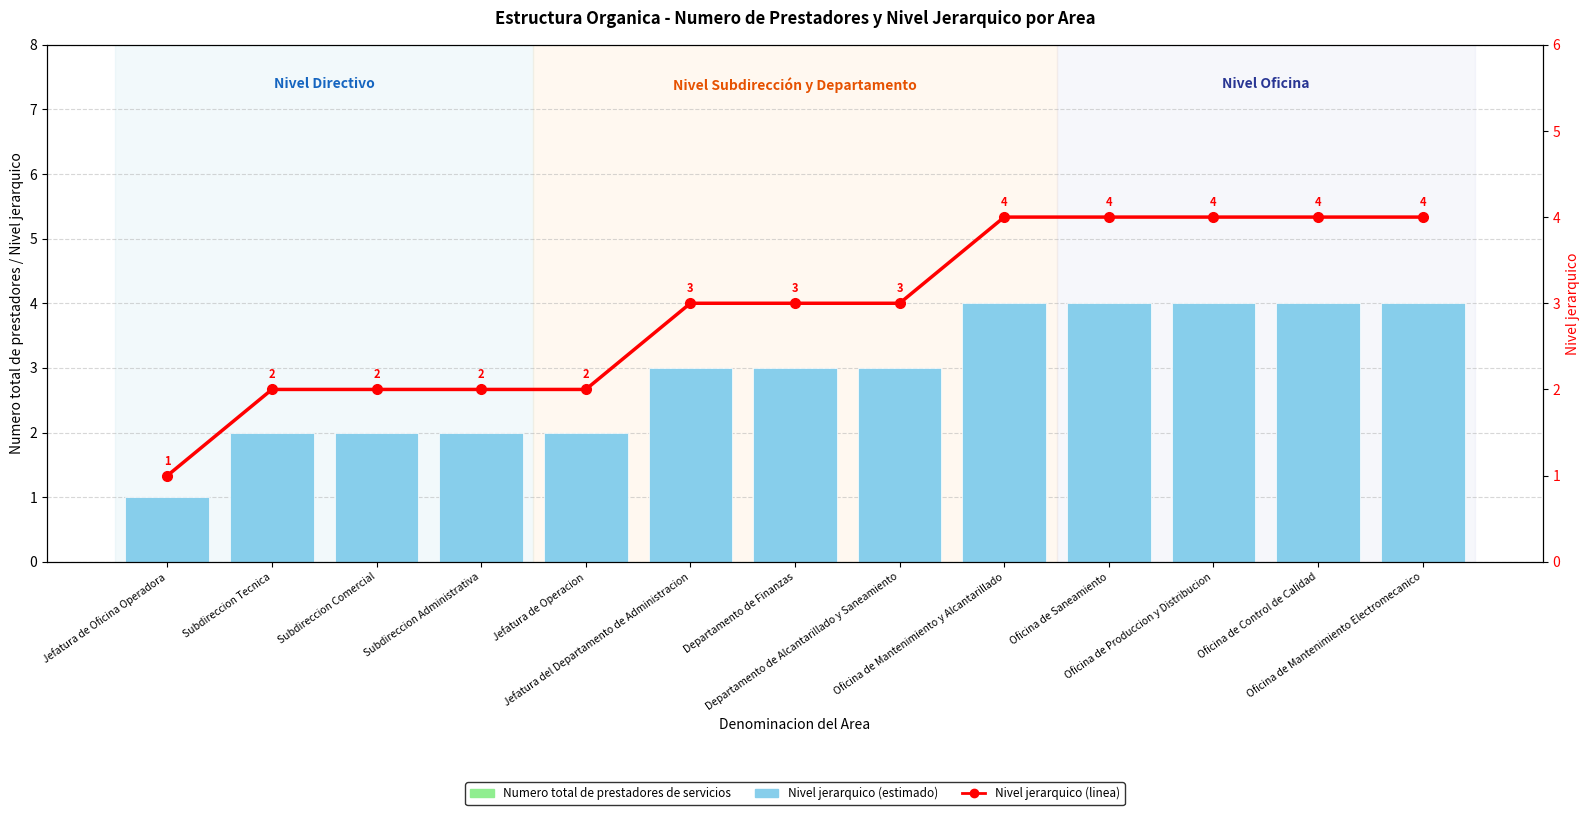

What is the greatest value displayed?

4